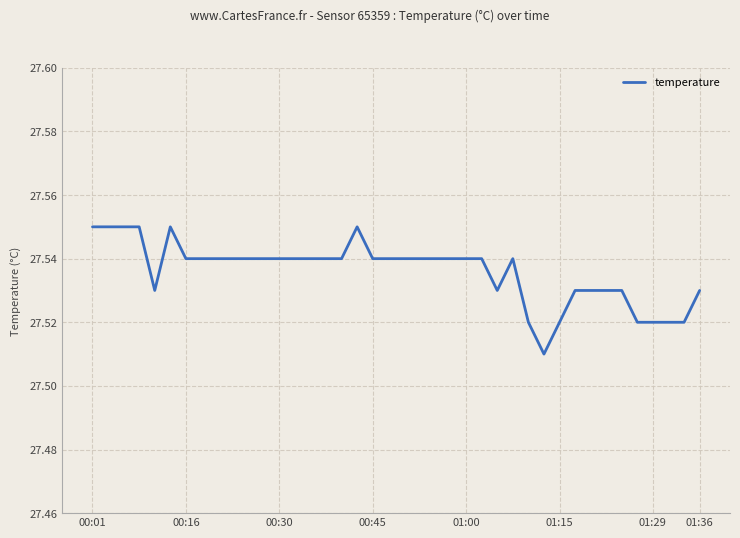

How many lines are shown in the chart?

1